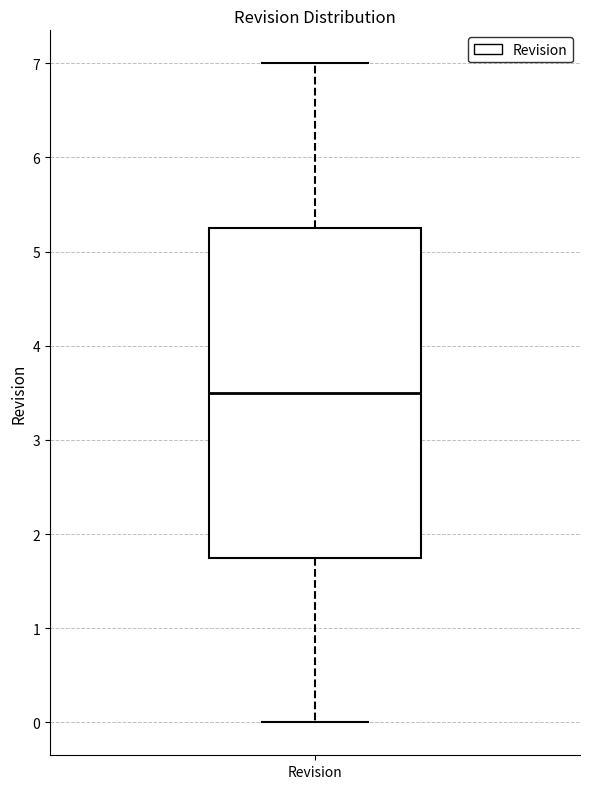

Where is the lower edge of the box for Revision on the y-axis? The values are not printed on the chart, so give them approximately, as read against the axis.

1.8